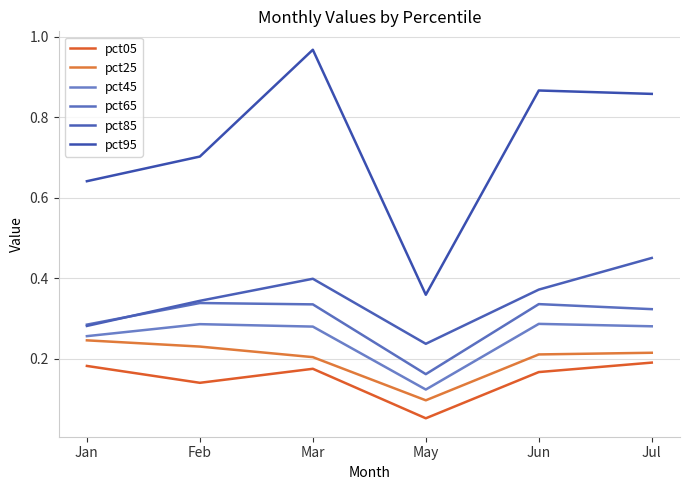

What is the sum of all pct95 values?

4.4